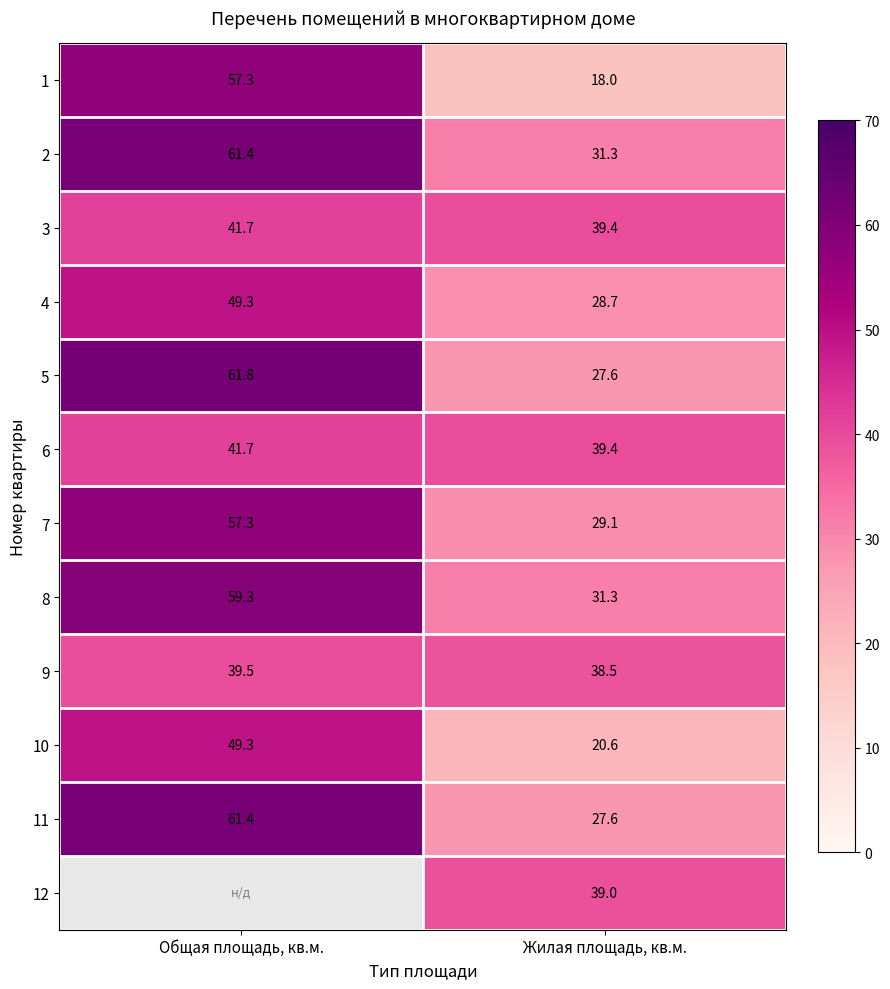

What is the lowest value of the 9 series?

38.5